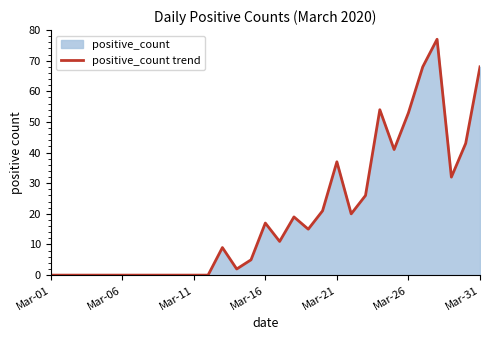

What is the average value?

20